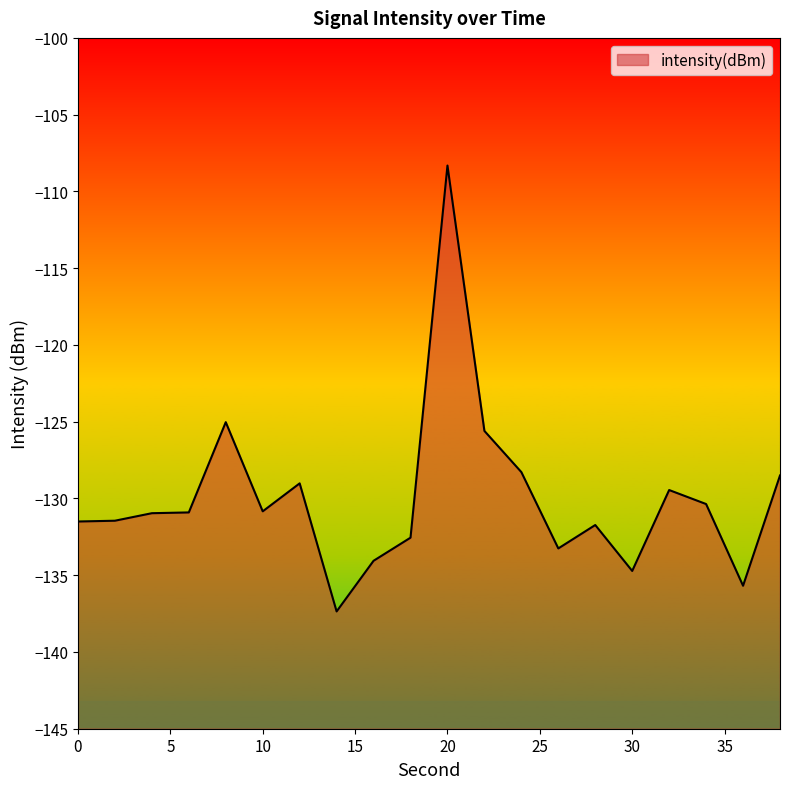

At which category does the chart reach its peak across all series?

20